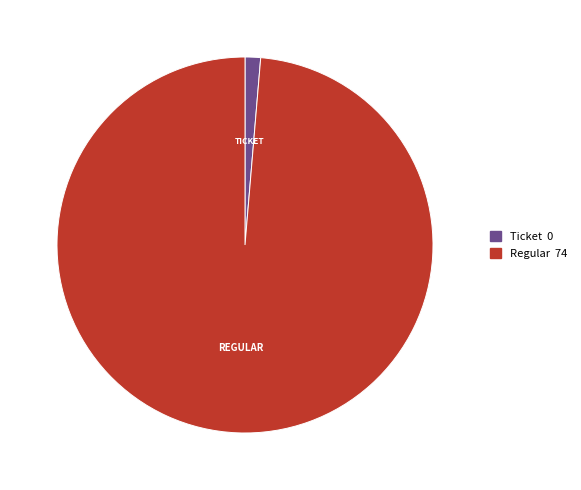

Is there any slice that represents more than half of the pie?

Yes